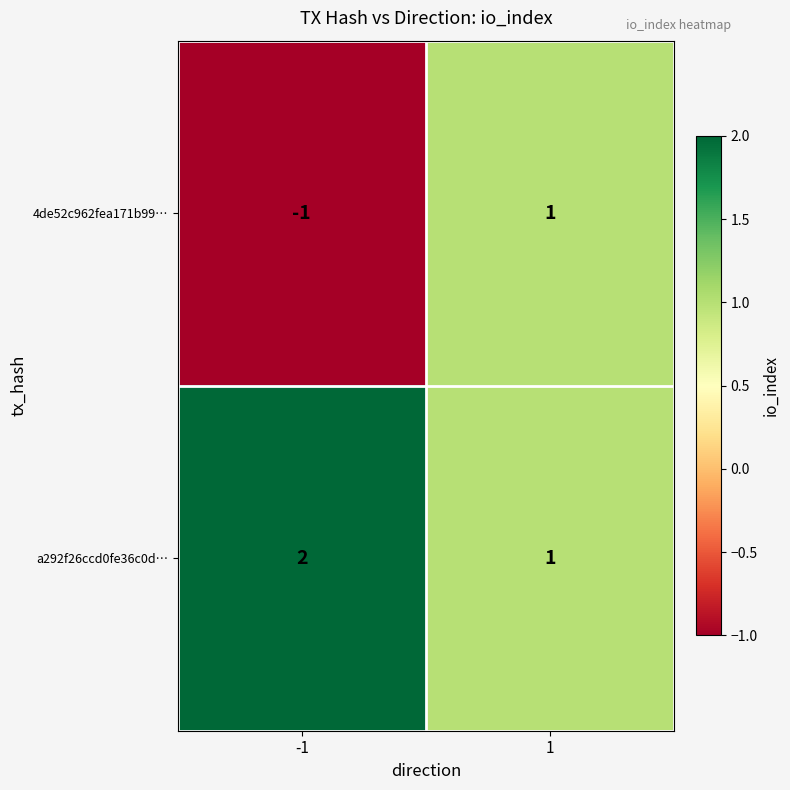

What is the sum of all a292f26ccd0fe36c0d… values?

3